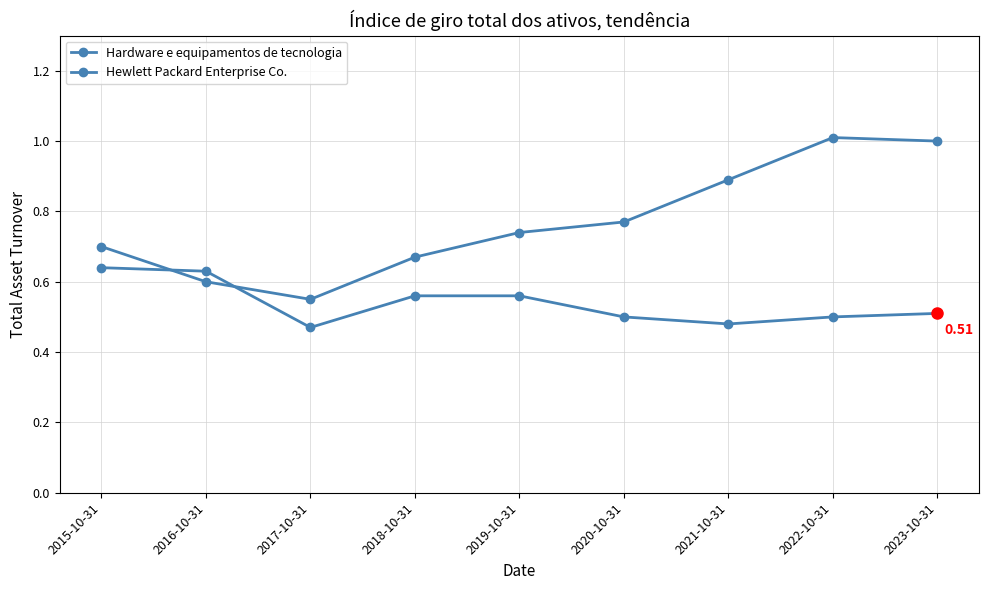

Reading right to left, what are all the values shown in this chart?

Hardware e equipamentos de tecnologia: 1.0	1.0	0.9	0.8	0.7	0.7	0.6	0.6	0.7
Hewlett Packard Enterprise Co.: 0.5	0.5	0.5	0.5	0.6	0.6	0.5	0.6	0.6